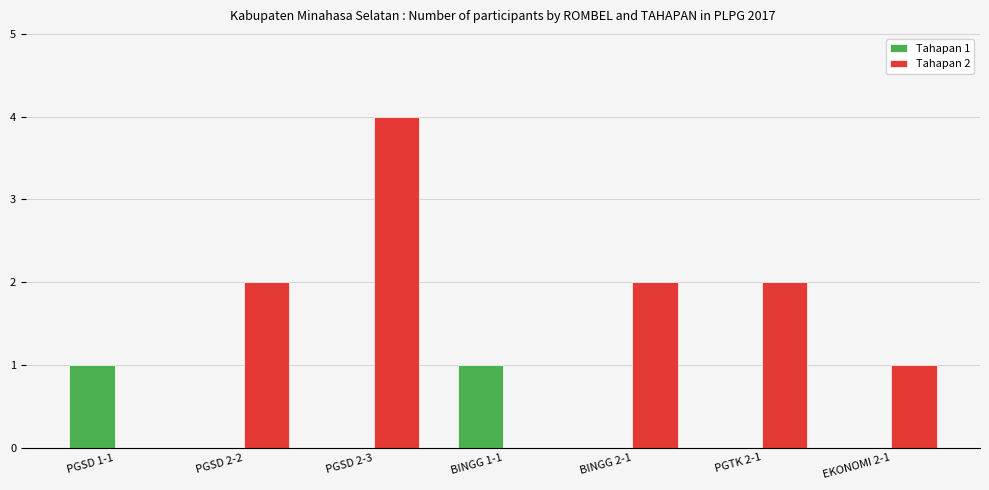

Does the chart contain stacked bars?

No